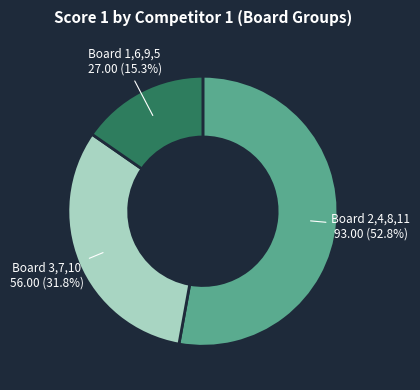

Is there a majority slice in this chart?

Yes